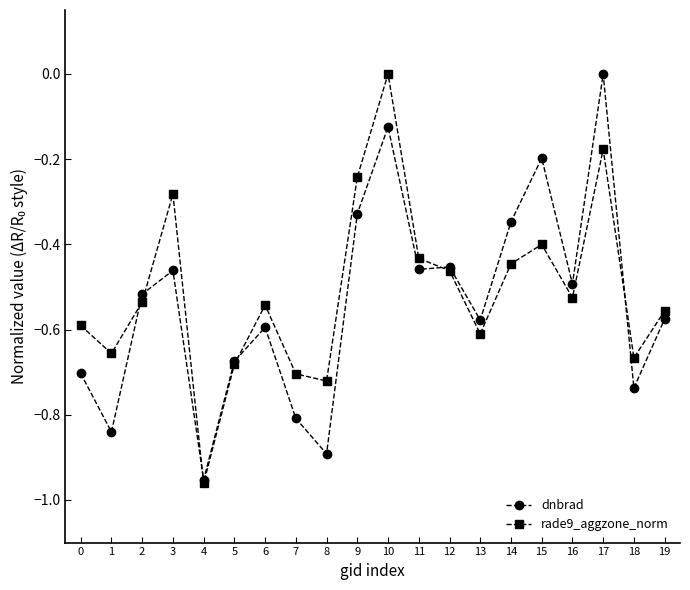

The rade9_aggzone_norm series shows -0.7 at 15. True or false?

False